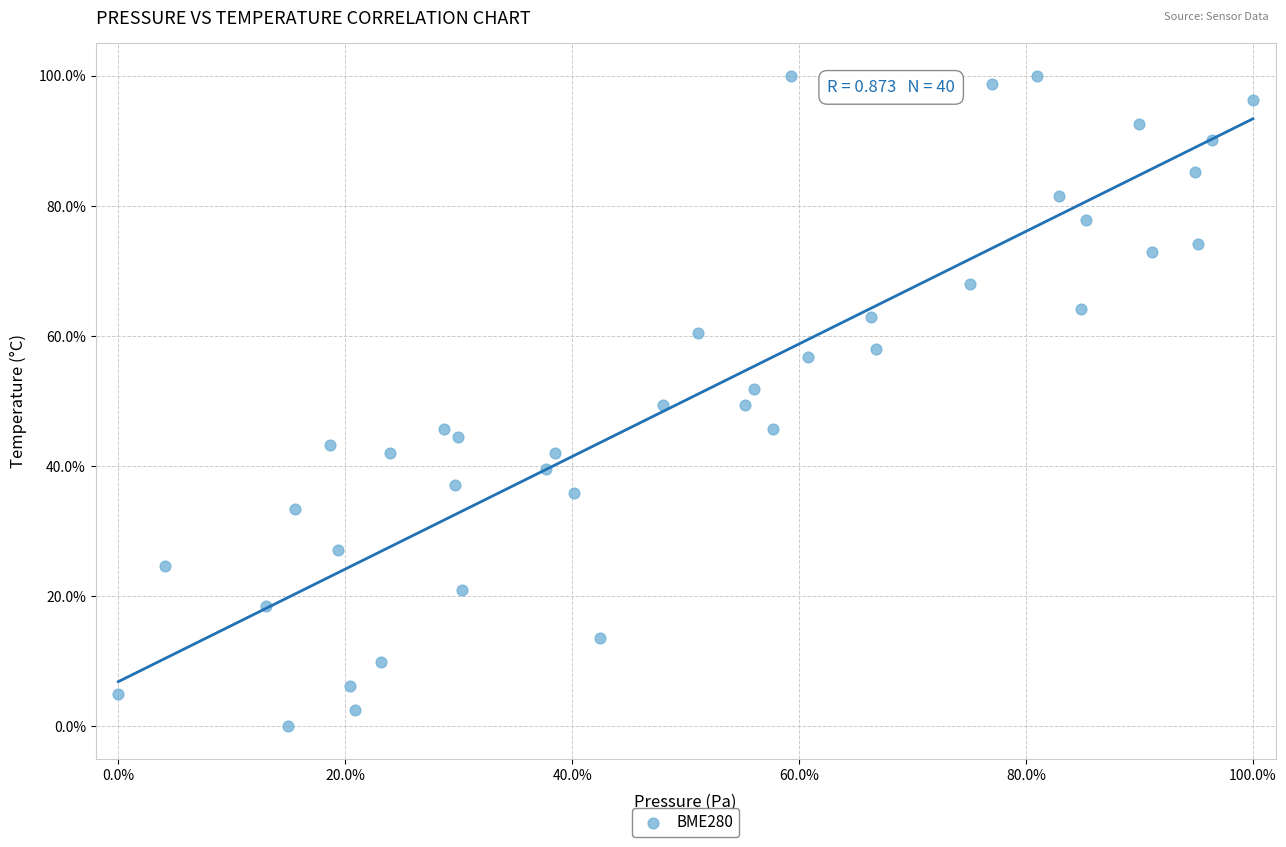

What is the range of X values (max minus min)?

100.0